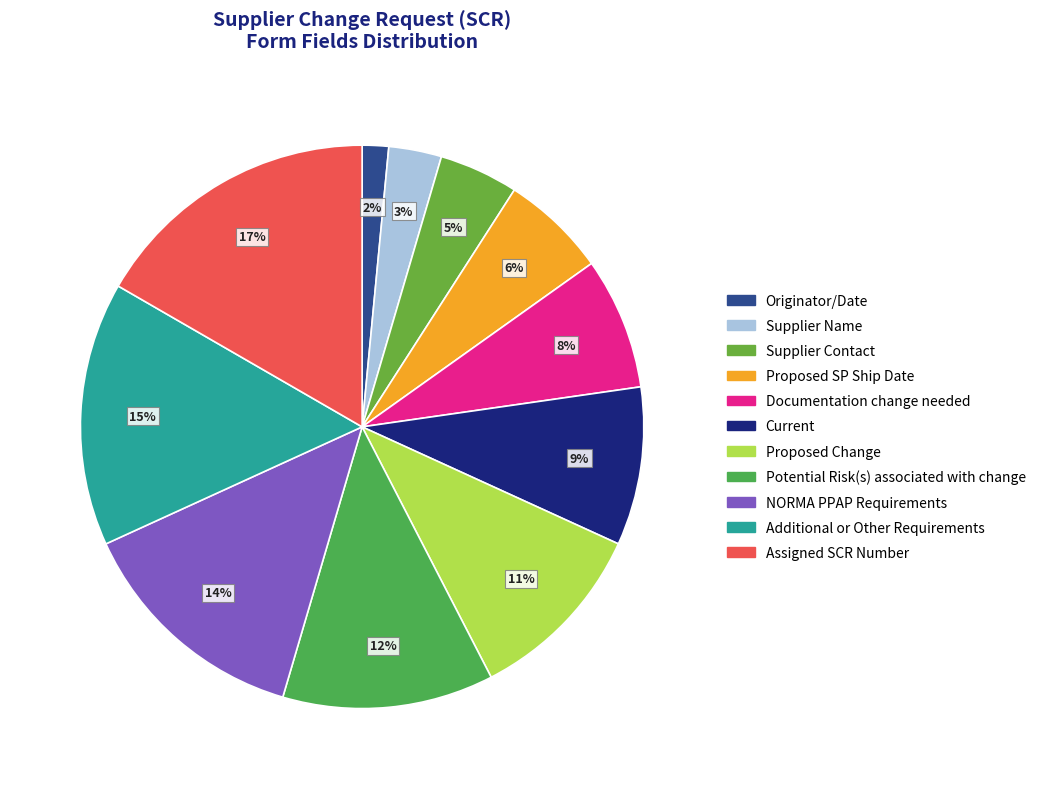

What percentage is the Proposed SP Ship Date slice, to the nearest percent?

6%